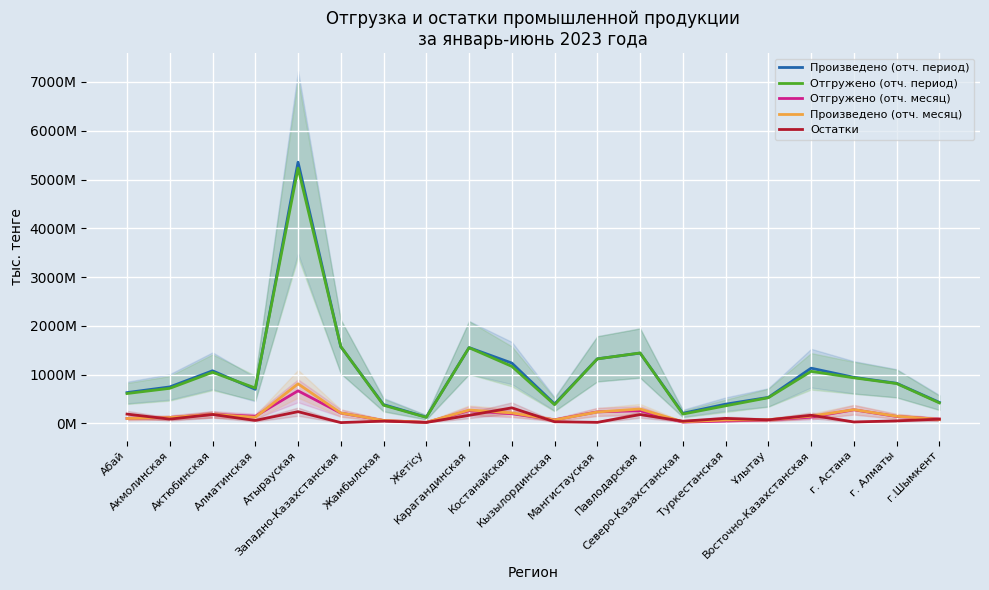

At how many categories does at least one series exceed 4035492704?

1